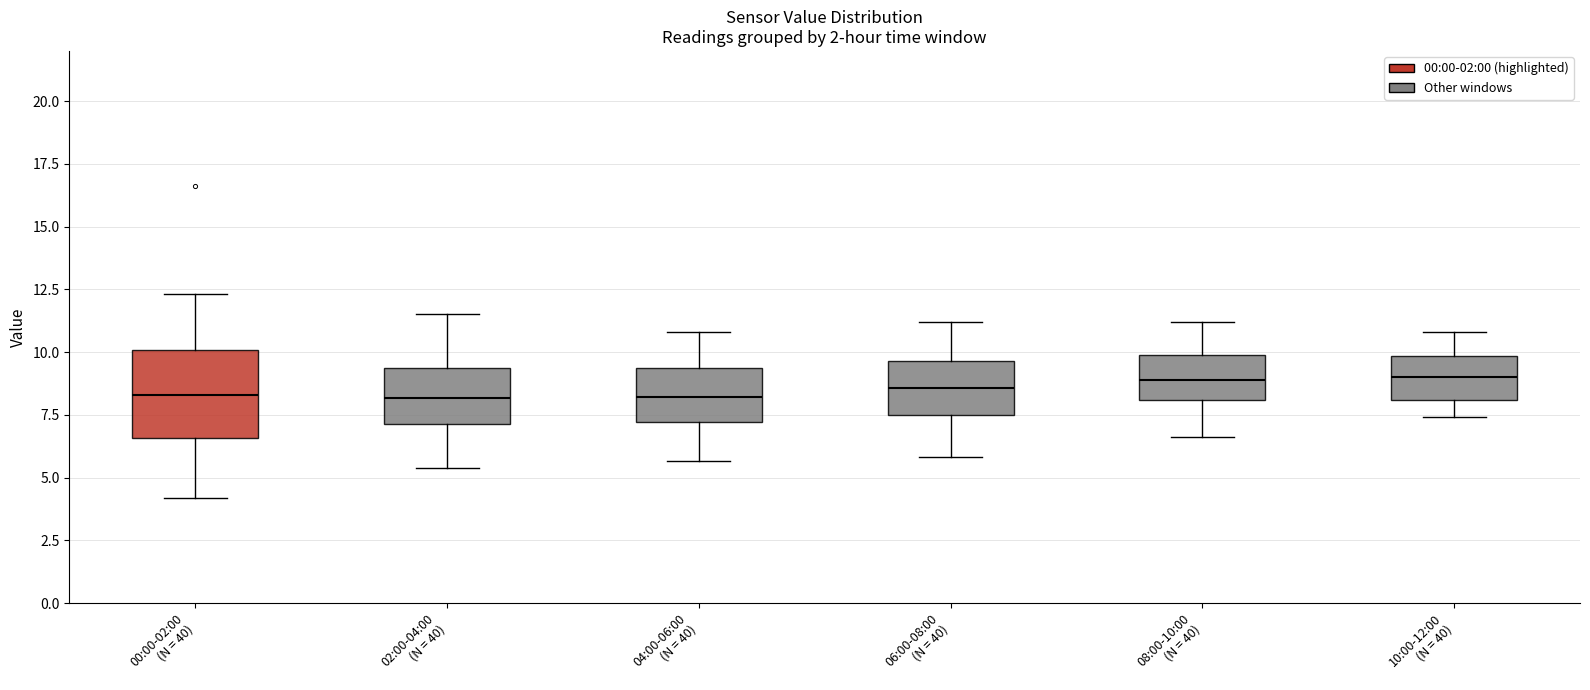

Where does the upper whisker of the box for 08:00-10:00 (N = 40) end on the y-axis? The values are not printed on the chart, so give them approximately, as read against the axis.

11.0